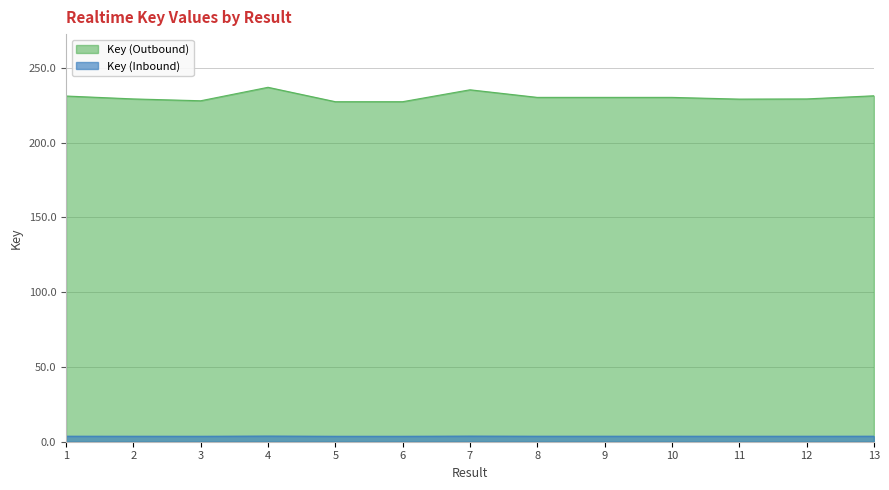

Which has a higher value, 3 or 9?

9